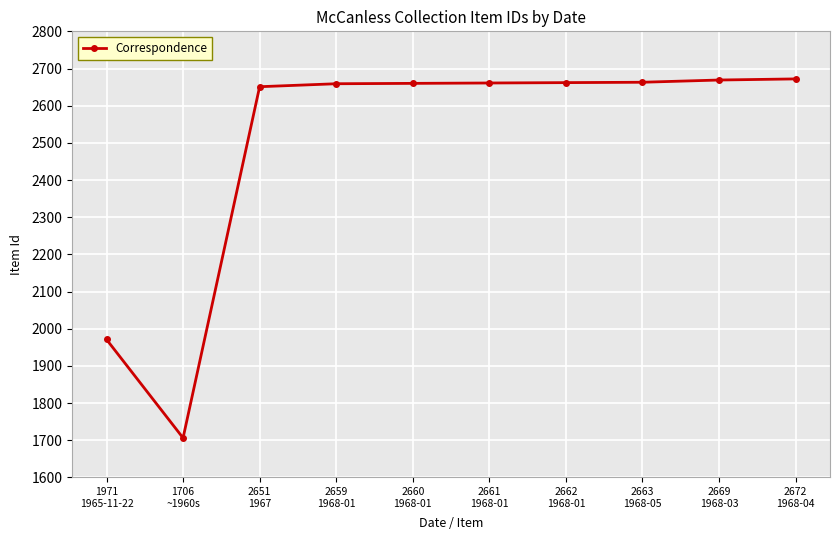

The value at 2672
1968-04 is 3988. True or false?

False